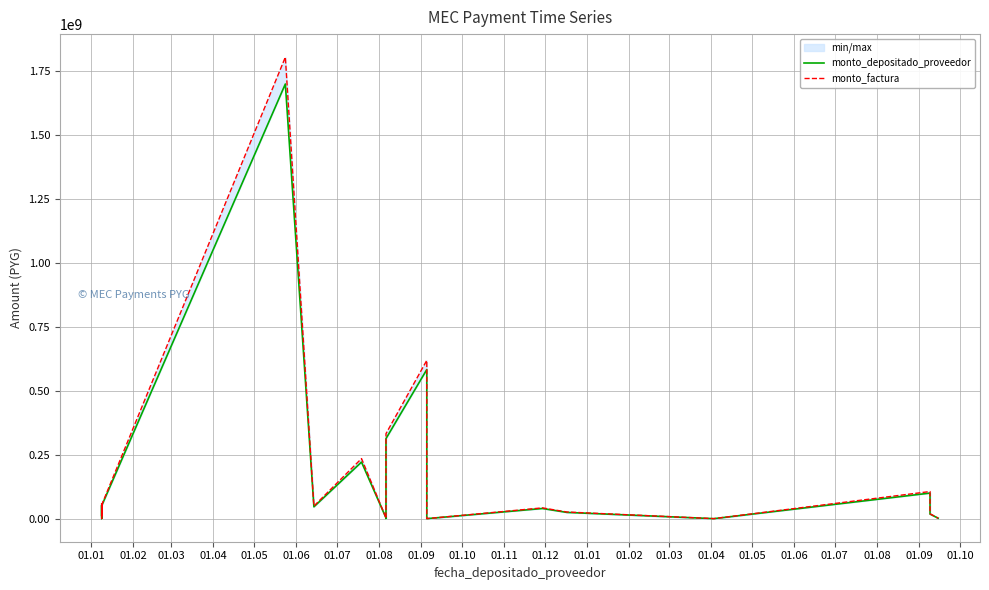

At 01.06, list the series in order from smallest to largest.

monto_depositado_proveedor, monto_factura